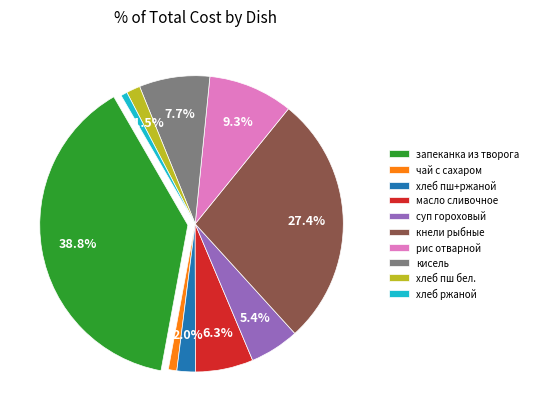

Do кисель and чай с сахаром together represent more than half of the pie?

No